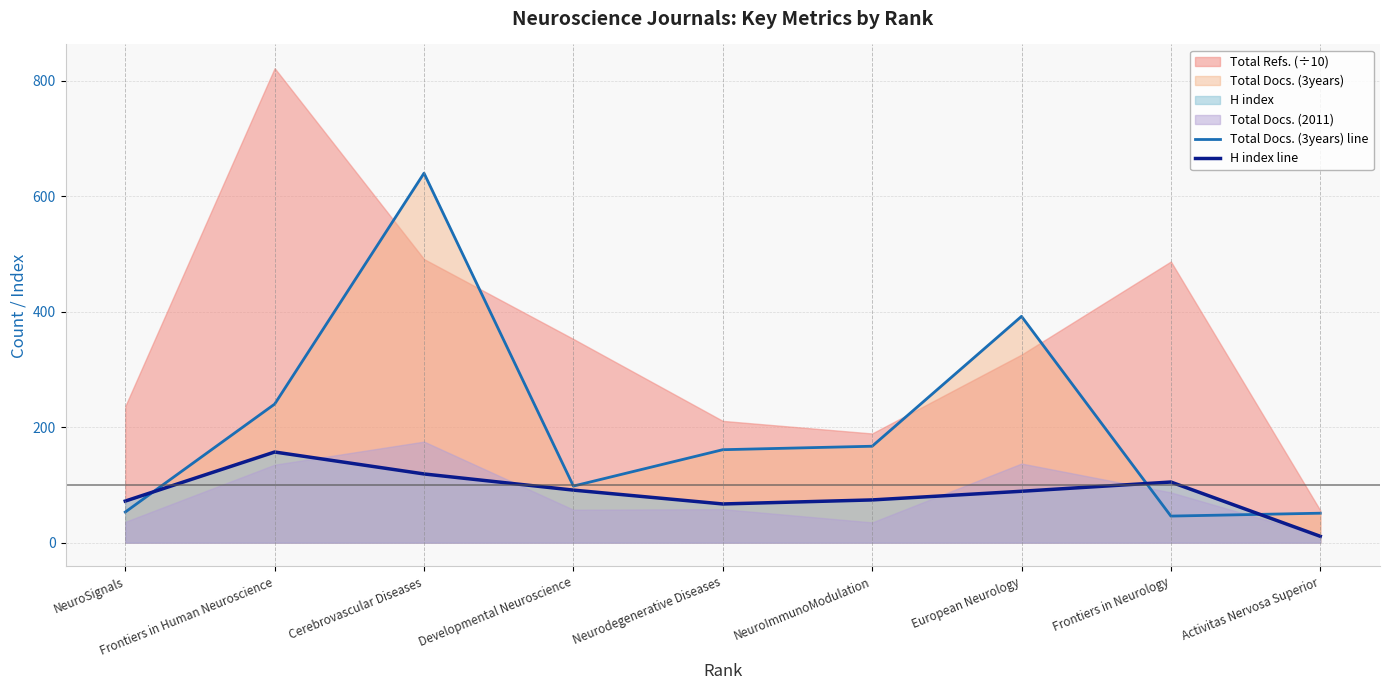

What is the sum of the H index line values at European Neurology and Frontiers in Neurology?

194